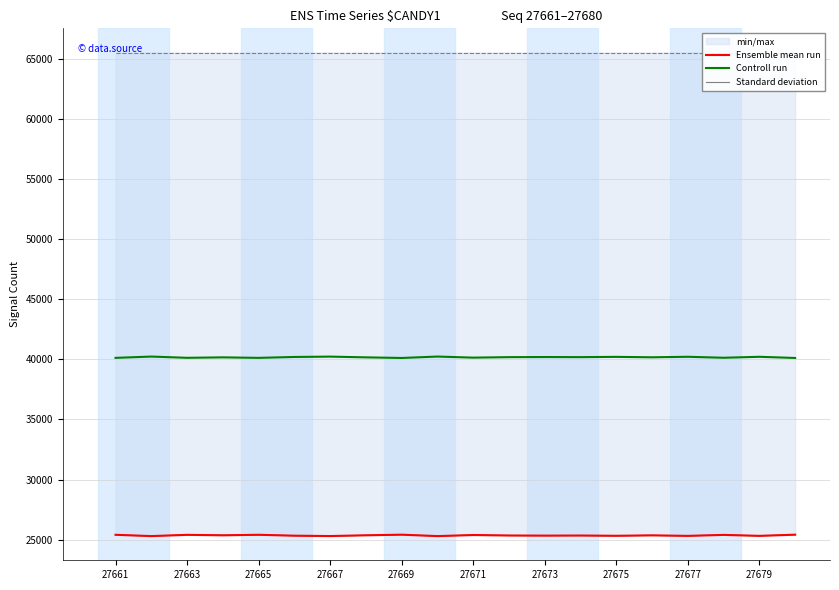

Which series has the widest spread of values?

Ensemble mean run